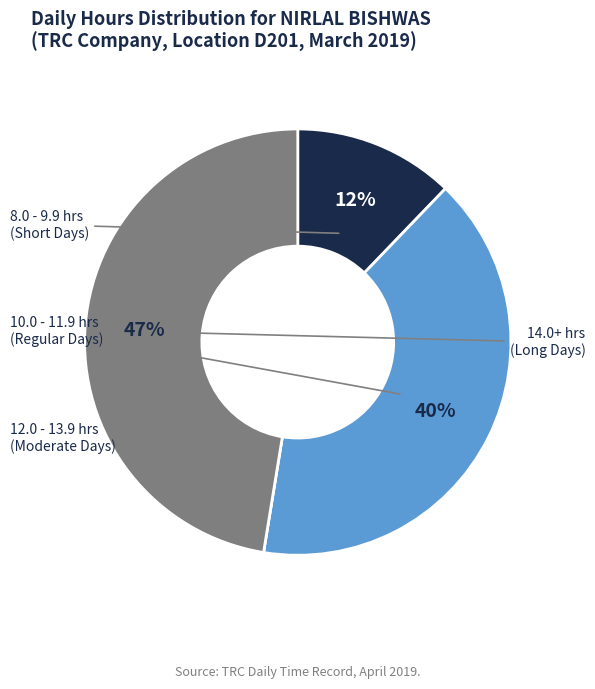

To the nearest percent, what is the difference between the largest and smallest slice percentages?

47%